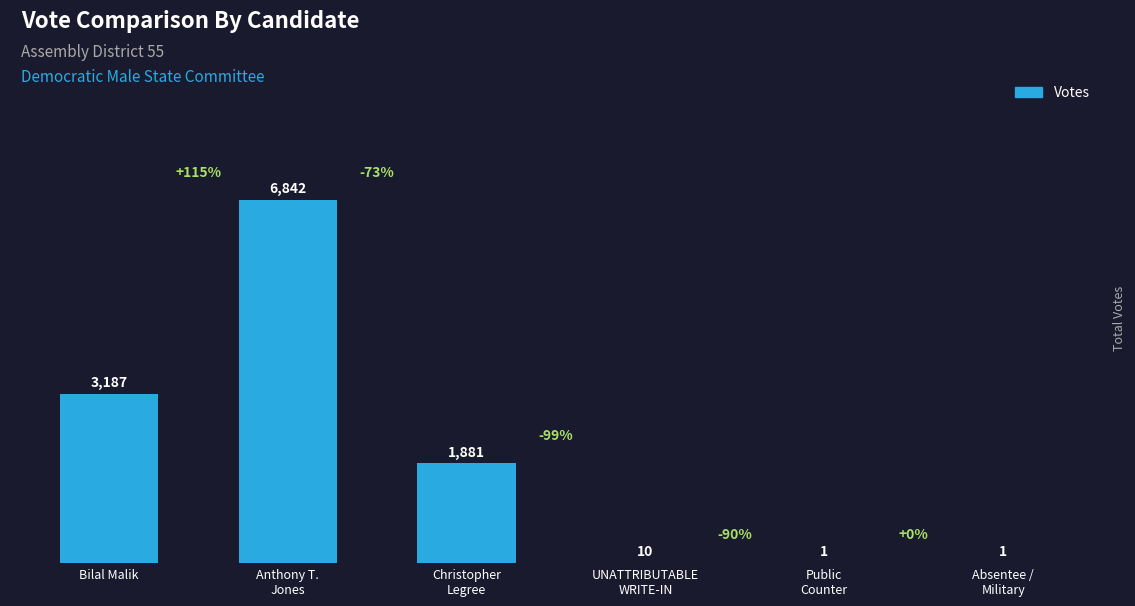

What is the sum of all values?

11922